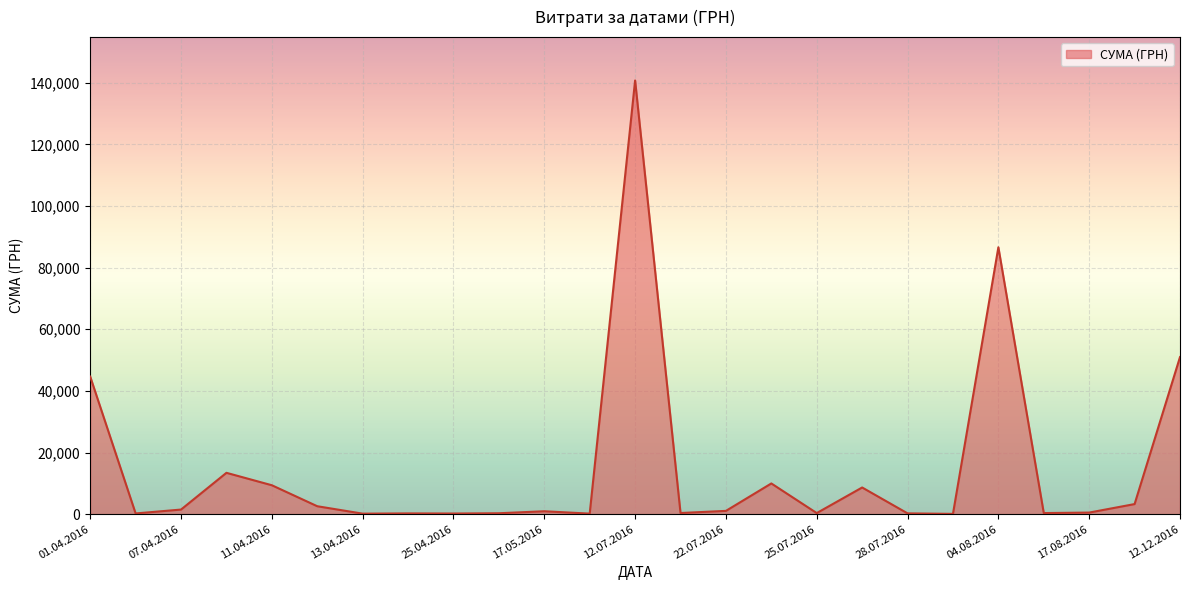

What is the minimum value shown in the chart?

97.8